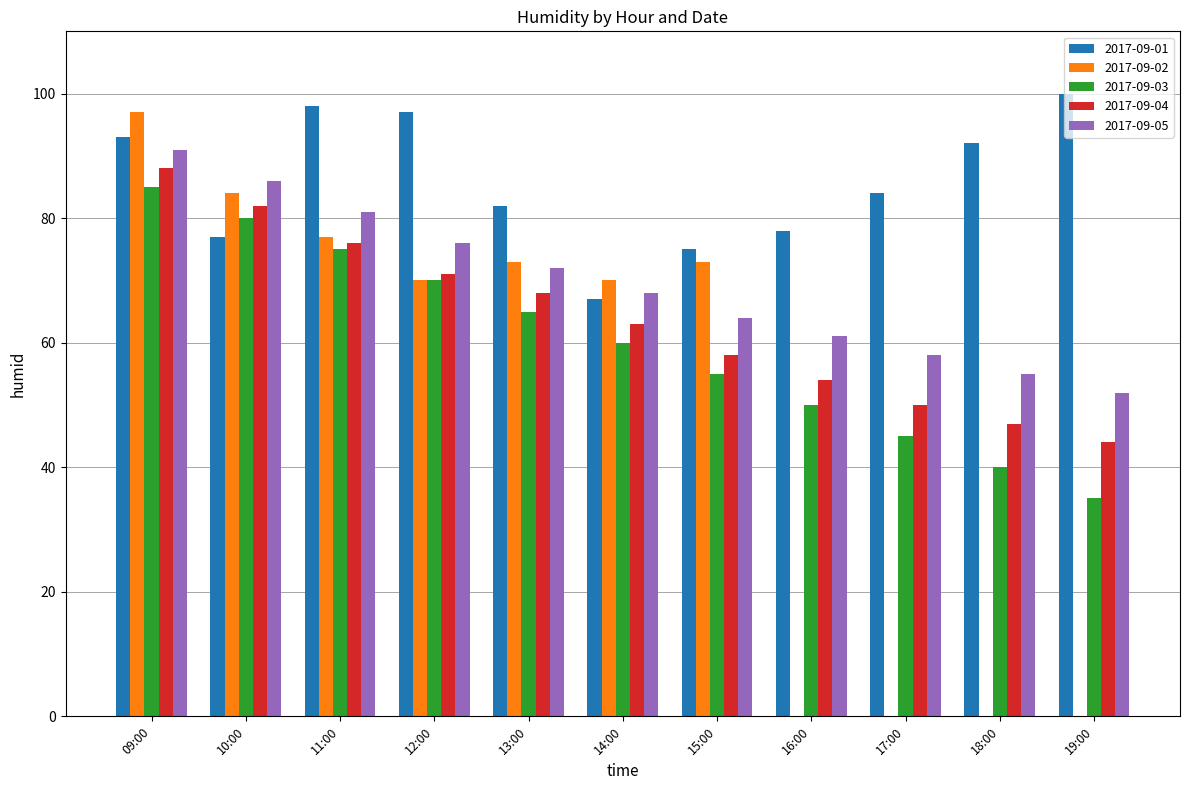

At which label does 2017-09-04 first exceed 63?

09:00